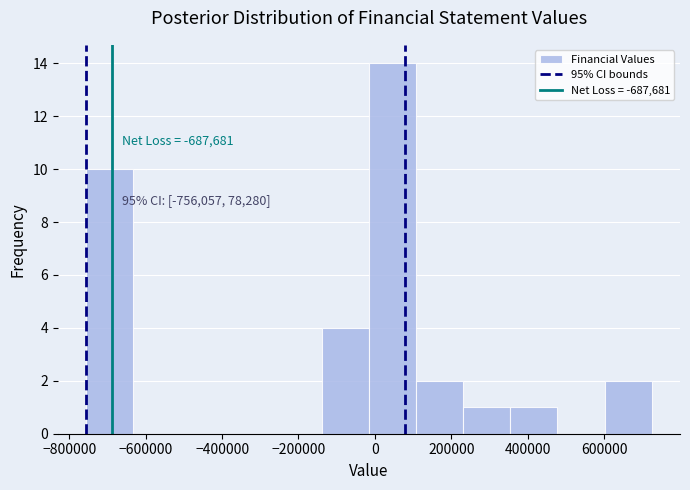

Over which range of the x-axis is the bar tallest?

-20000 to 100000